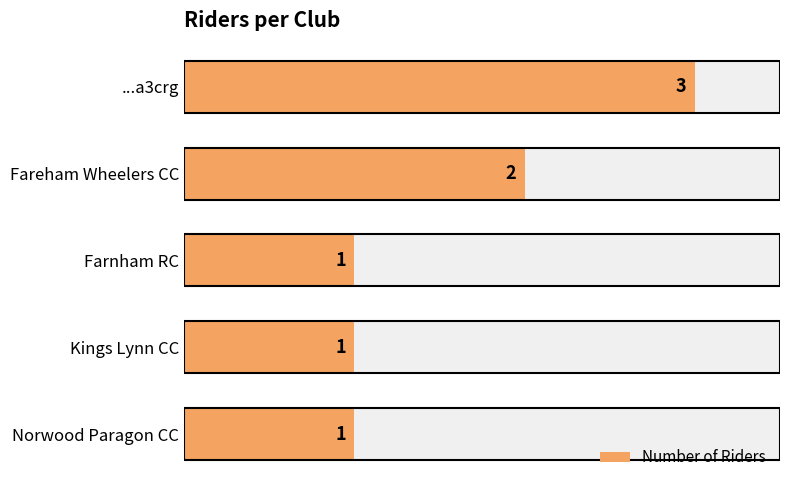

True or false: the data shows 1 at Kings Lynn CC.

True